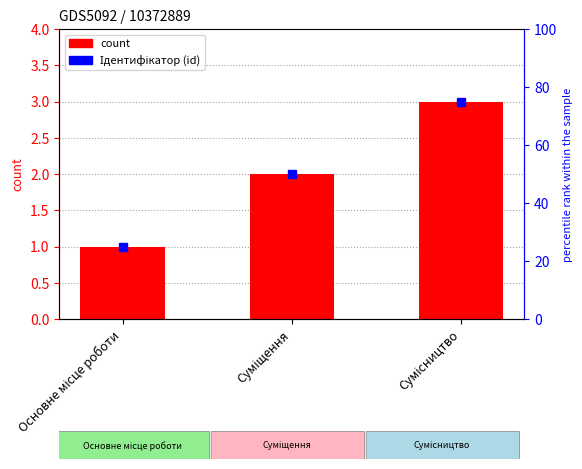

Which category has the highest value across all series?

Сумісництво